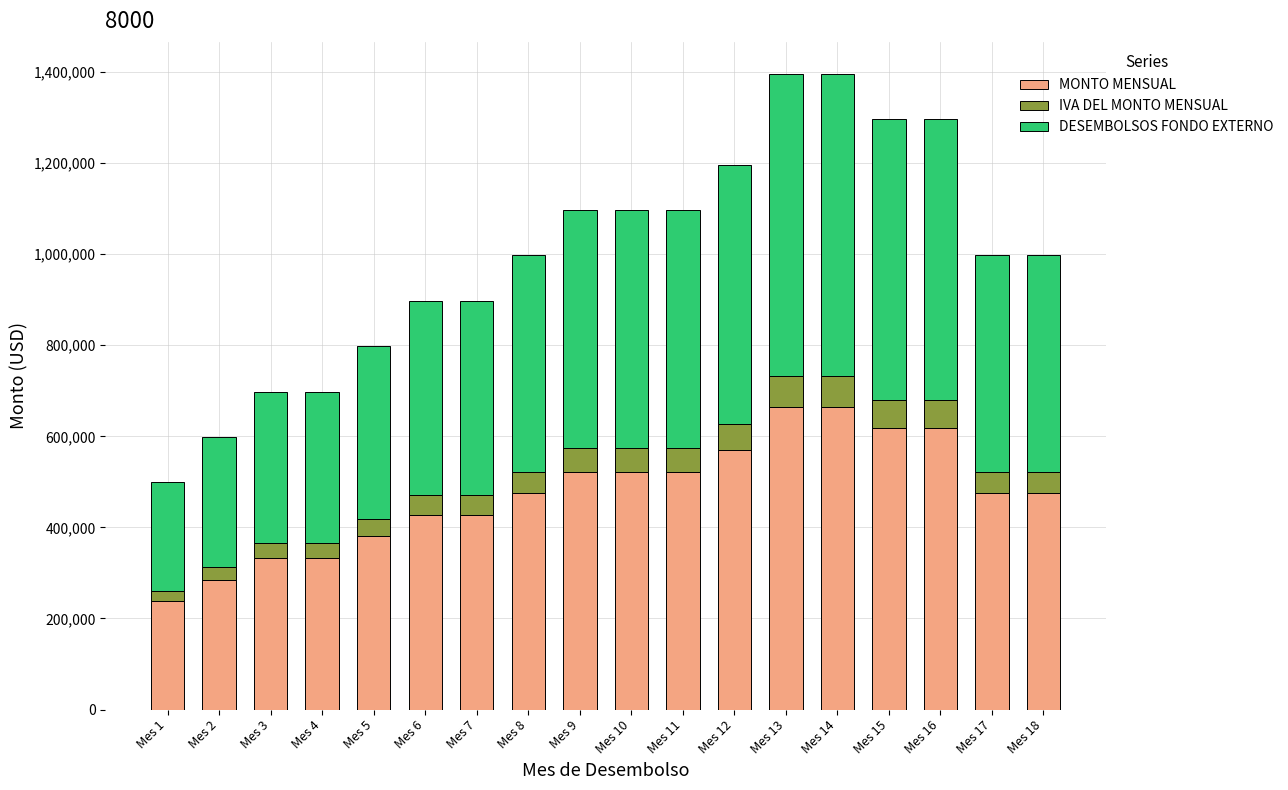

What is the lowest value of the MONTO MENSUAL series?

237500